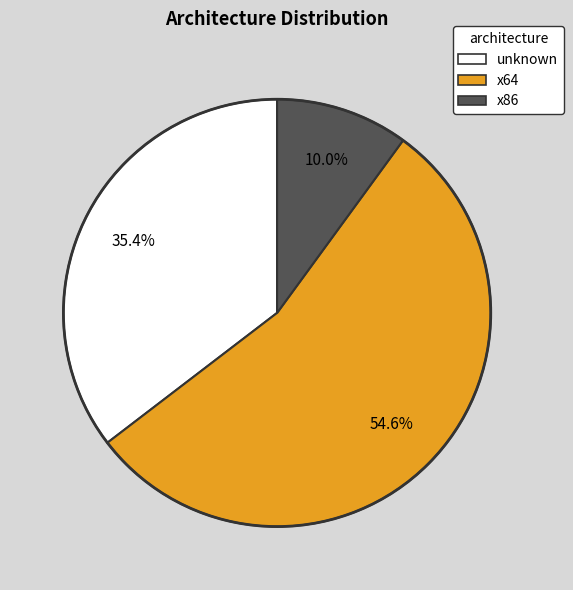

Is there a majority slice in this chart?

Yes